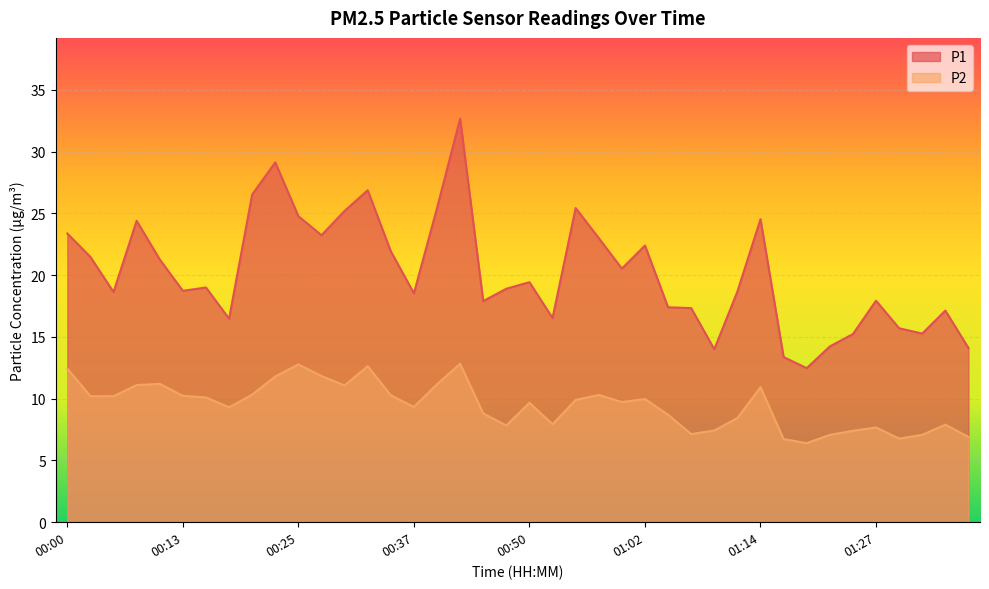

Which series has the largest total across all categories?

P1